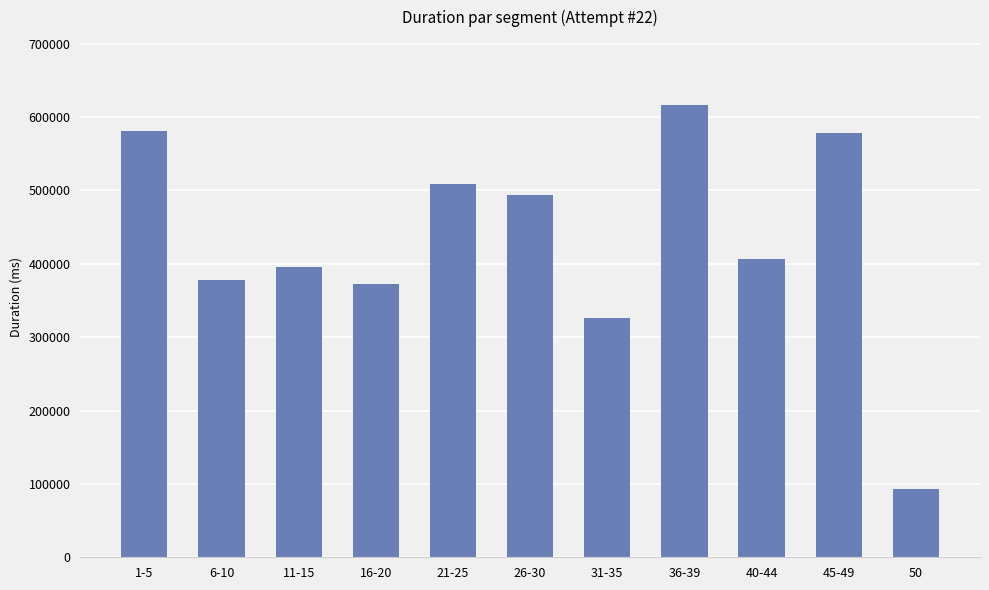

What is the change in value from 6-10 to 40-44?

+28747